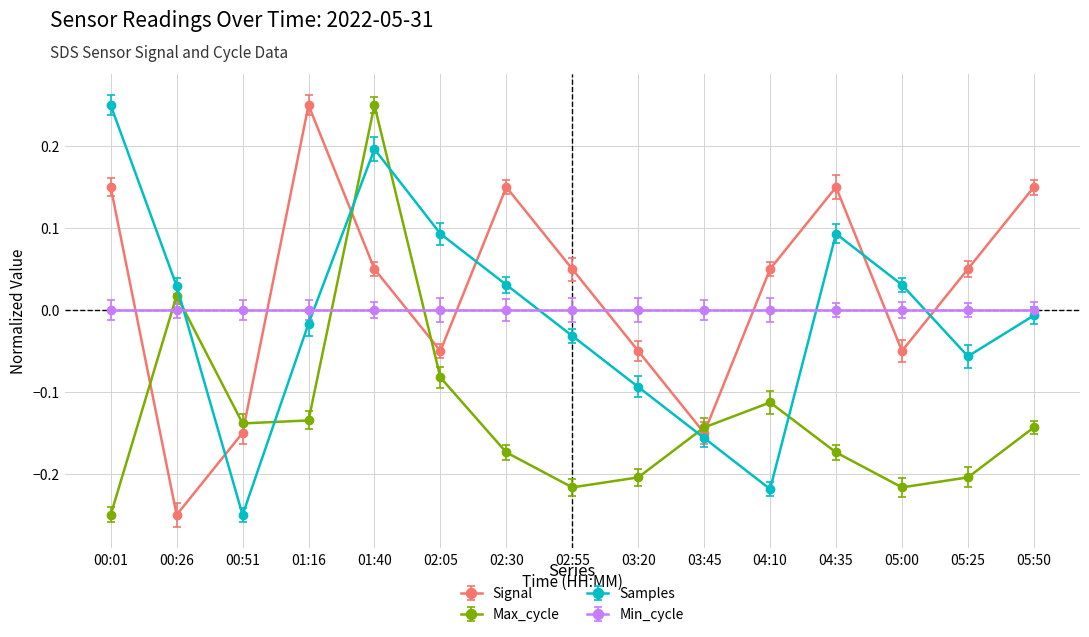

At which category does Max_cycle reach its first local peak?

00:26